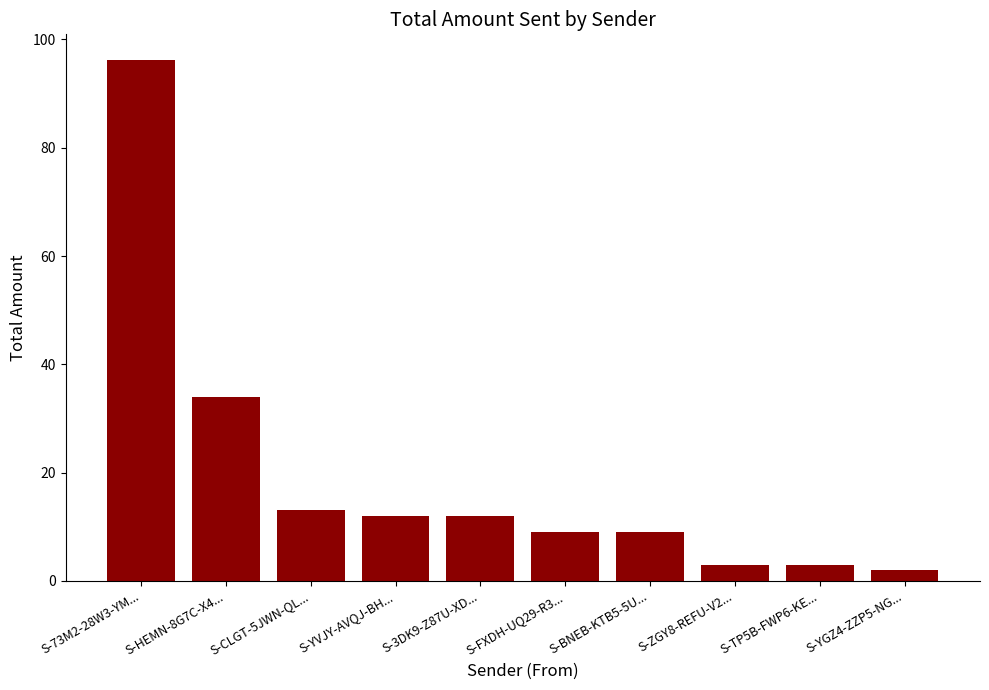

How many data points are less than 12?

5